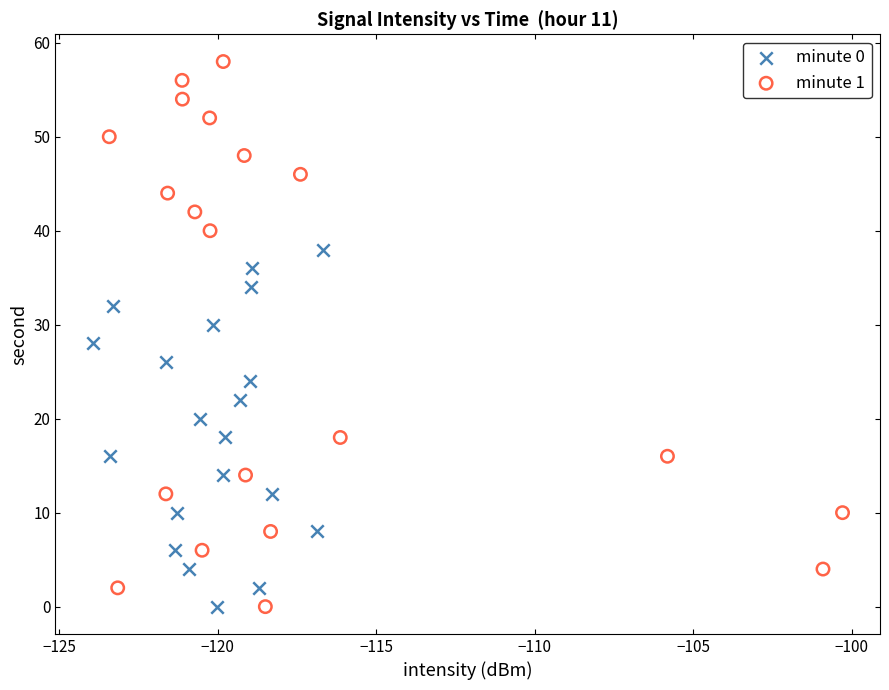

Which series has the widest spread of Y values?

minute 1